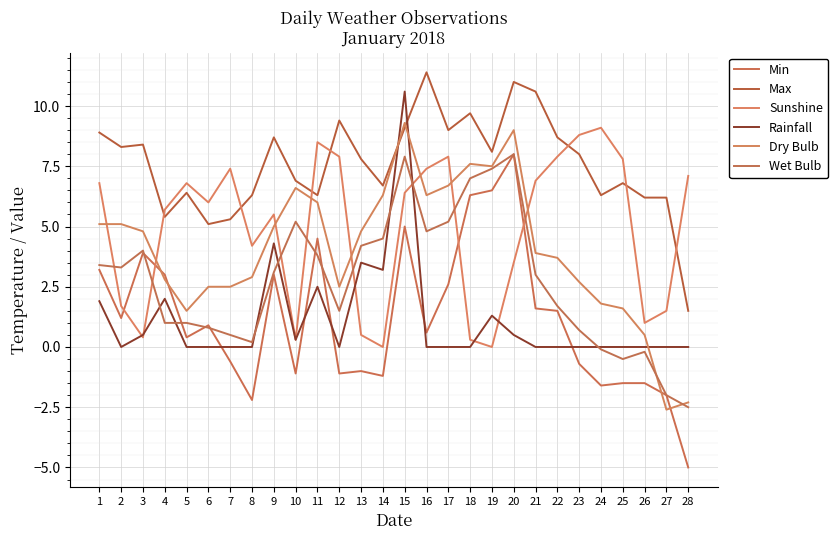

Where does the Max series first go above 8?

1